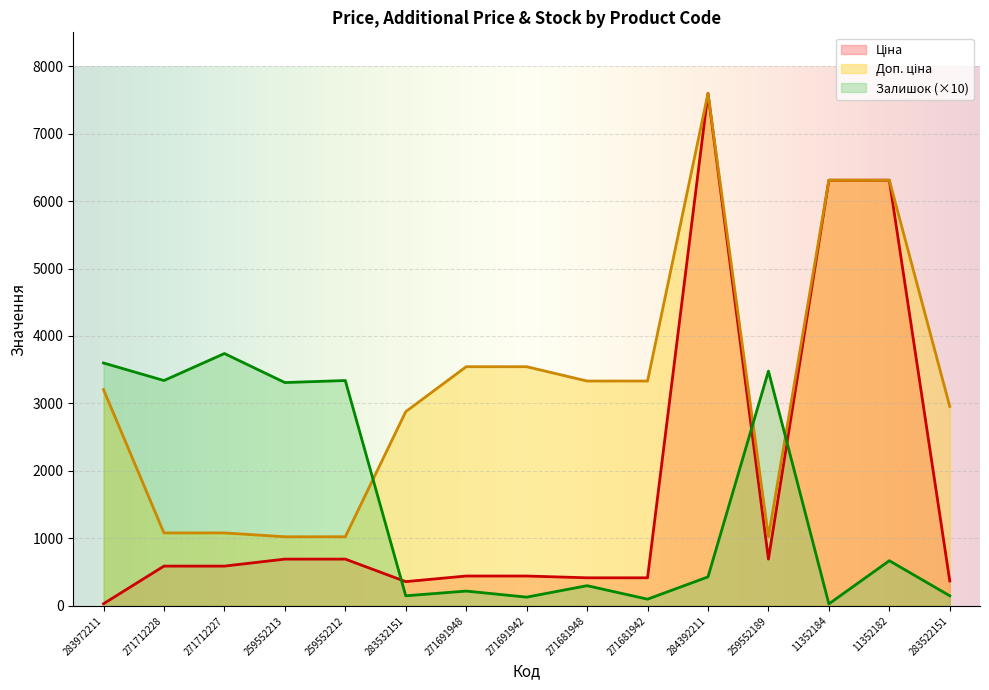

Rank the categories by Залишок value from highest to lowest.

271712227, 283972211, 259552189, 271712228, 259552212, 259552213, 11352182, 284392211, 271681948, 271691948, 283532151, 283522151, 271691942, 271681942, 11352184